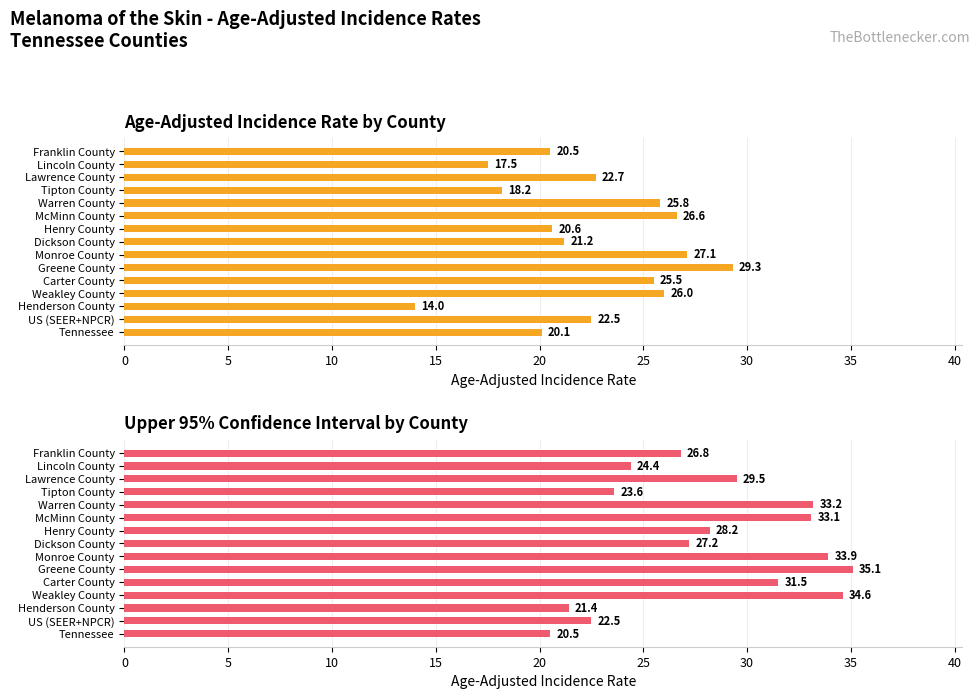

Rank the series at Franklin County from highest to lowest value.

Upper 95% Confidence Interval, Age-Adjusted Incidence Rate